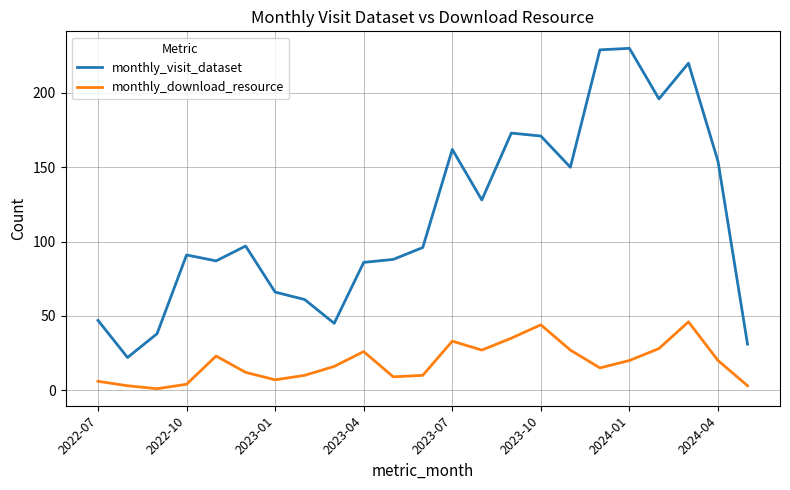

Which series has the widest spread of values?

monthly_visit_dataset